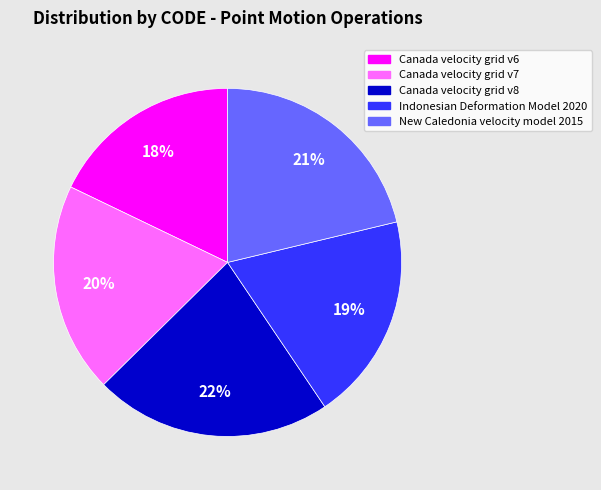

Which category has the biggest portion of the pie?

Canada velocity grid v8